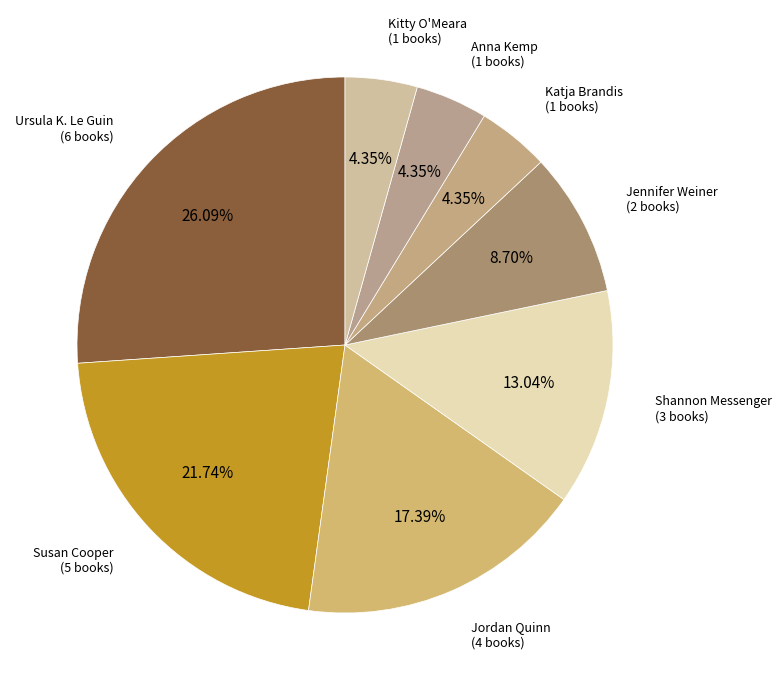

What is the largest slice in the pie chart?

Ursula K. Le Guin